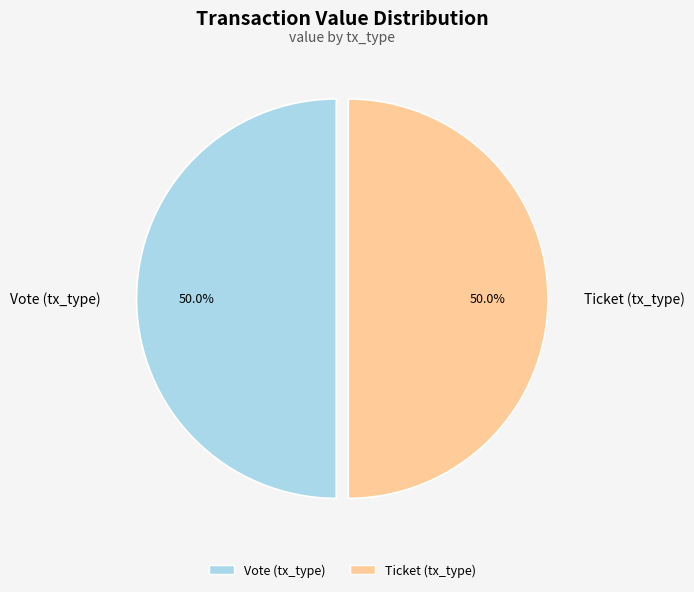

Count the number of slices in the pie.

2